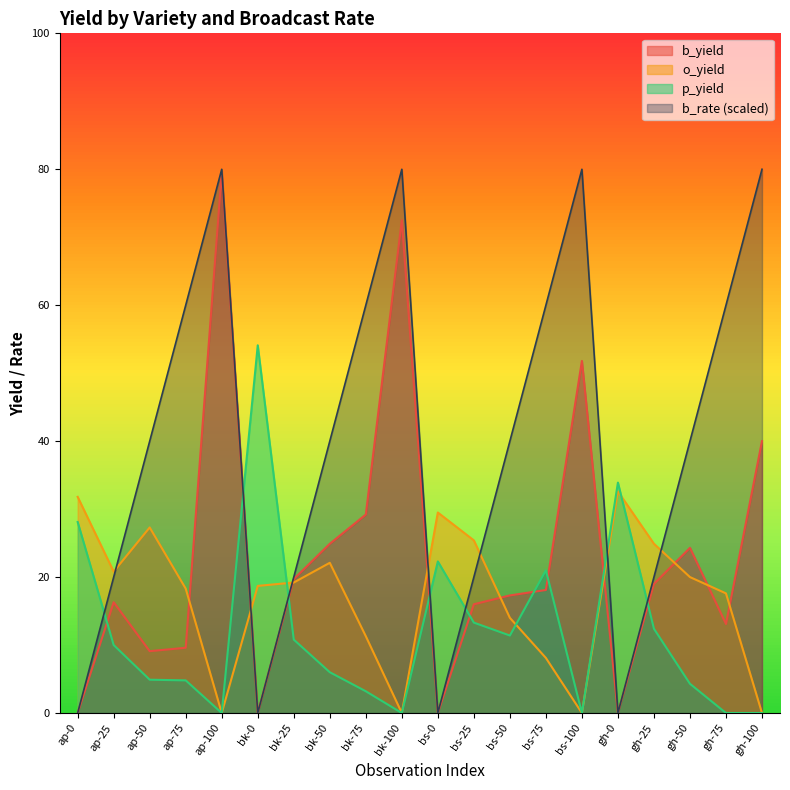

How many intersections are there between o_yield and b_rate?

7